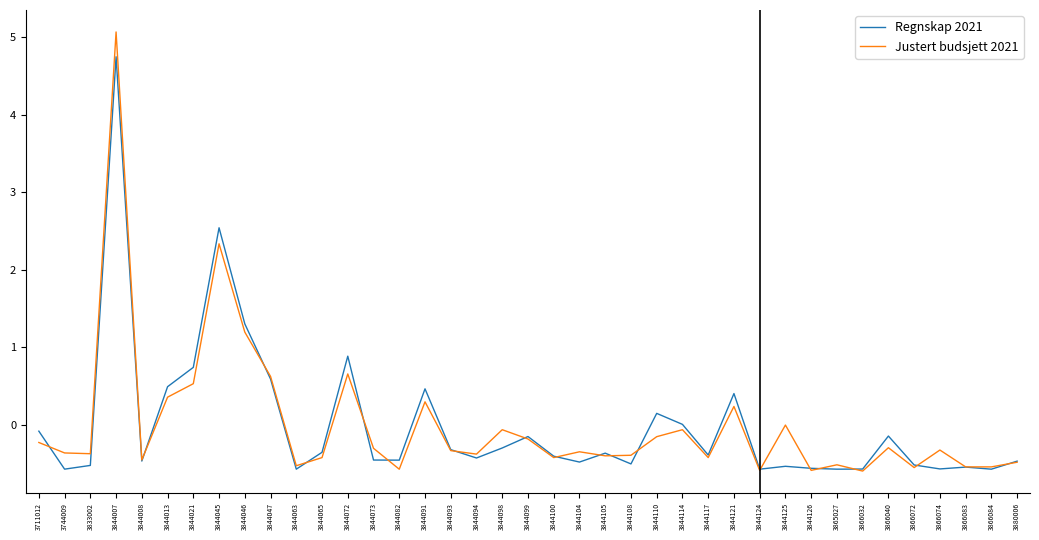

At which category is the sum across all series the highest?

3844007